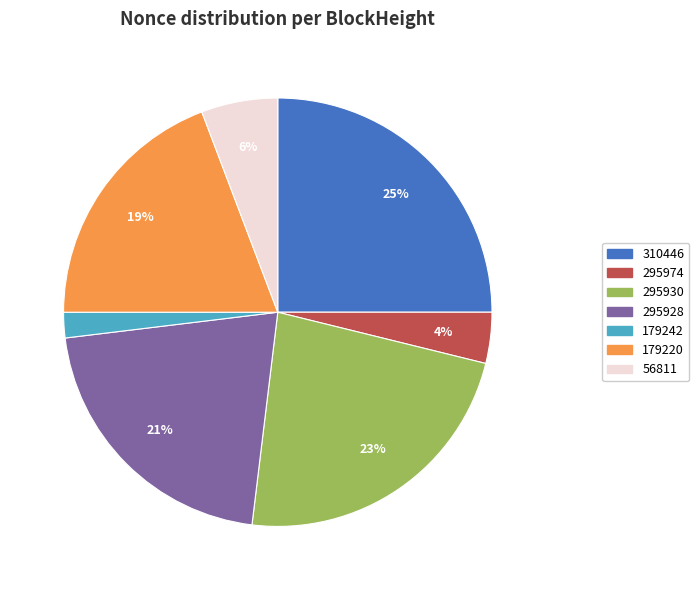

To the nearest percent, what is the average slice percentage?

14%